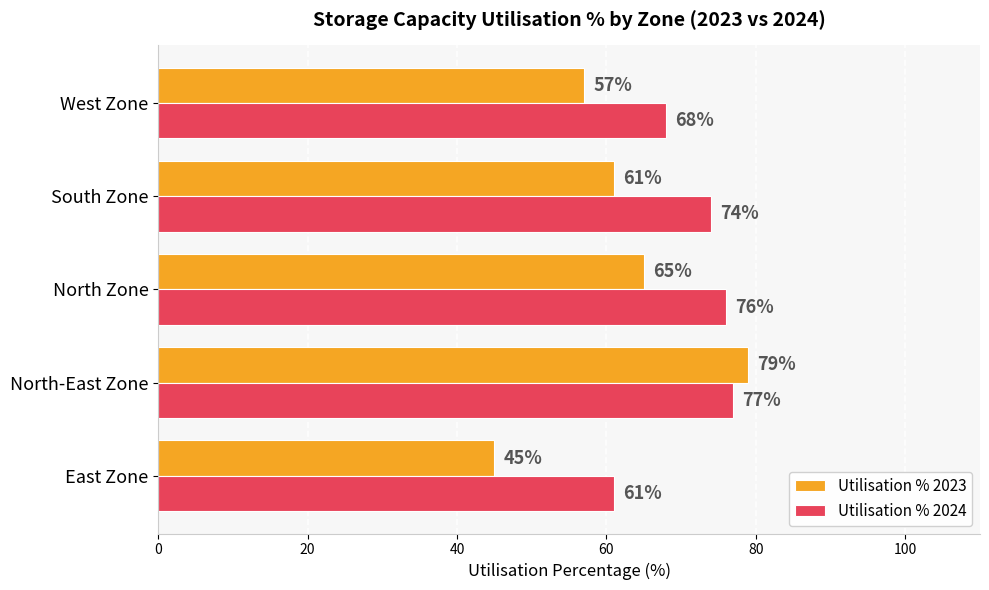

What is the difference between the highest and lowest values at South Zone?

13